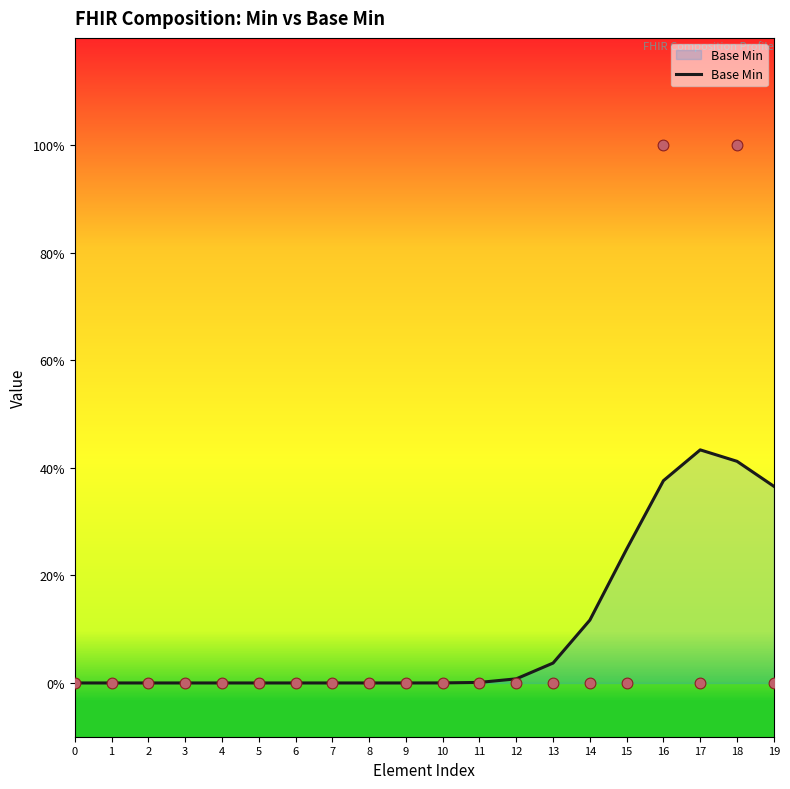

Which has a higher value, 6 or 13?

13